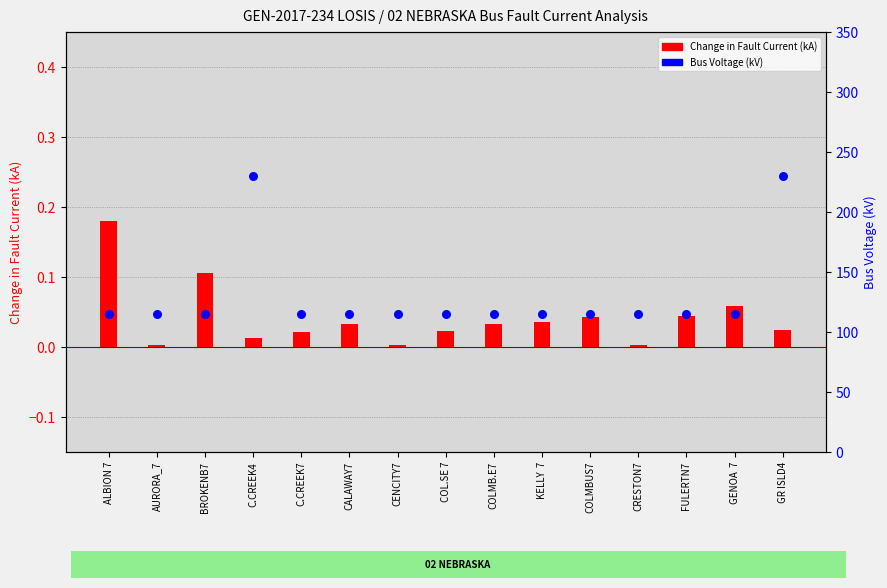

Which series has the largest Y range (max minus min)?

Bus Voltage (kV)